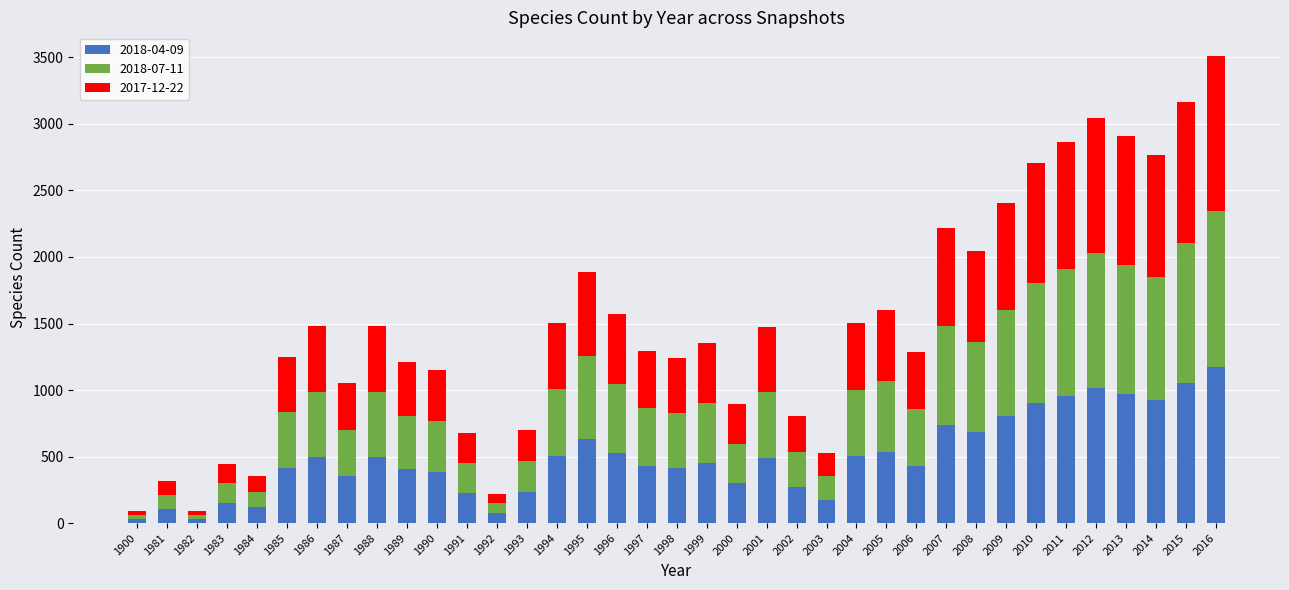

What is the total value across all series at 1996?

1572